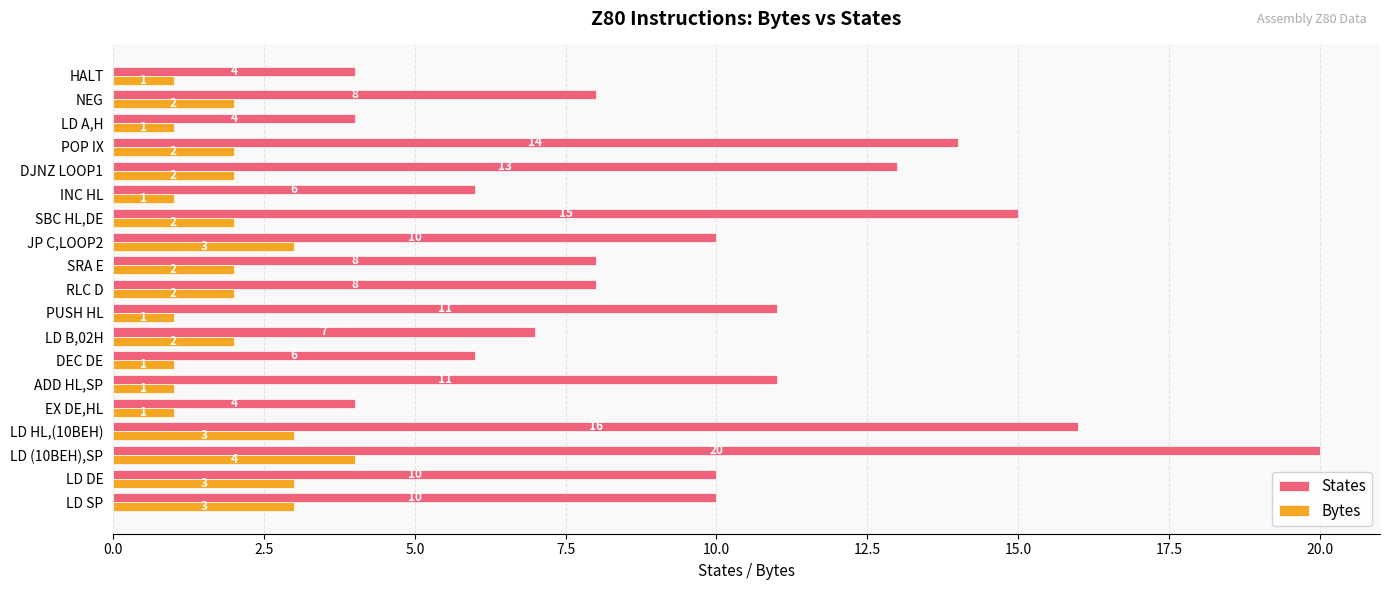

What is the highest value of the States series?

20